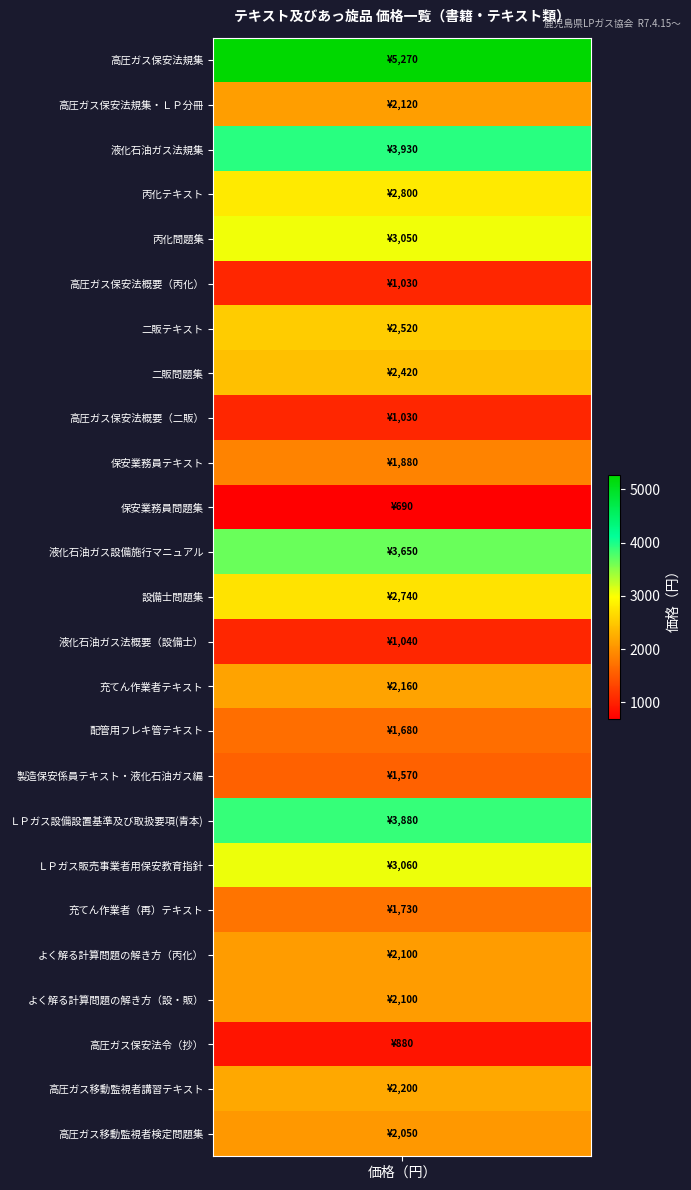

What is the ratio of the value at 21 to the value at 13?

2.0